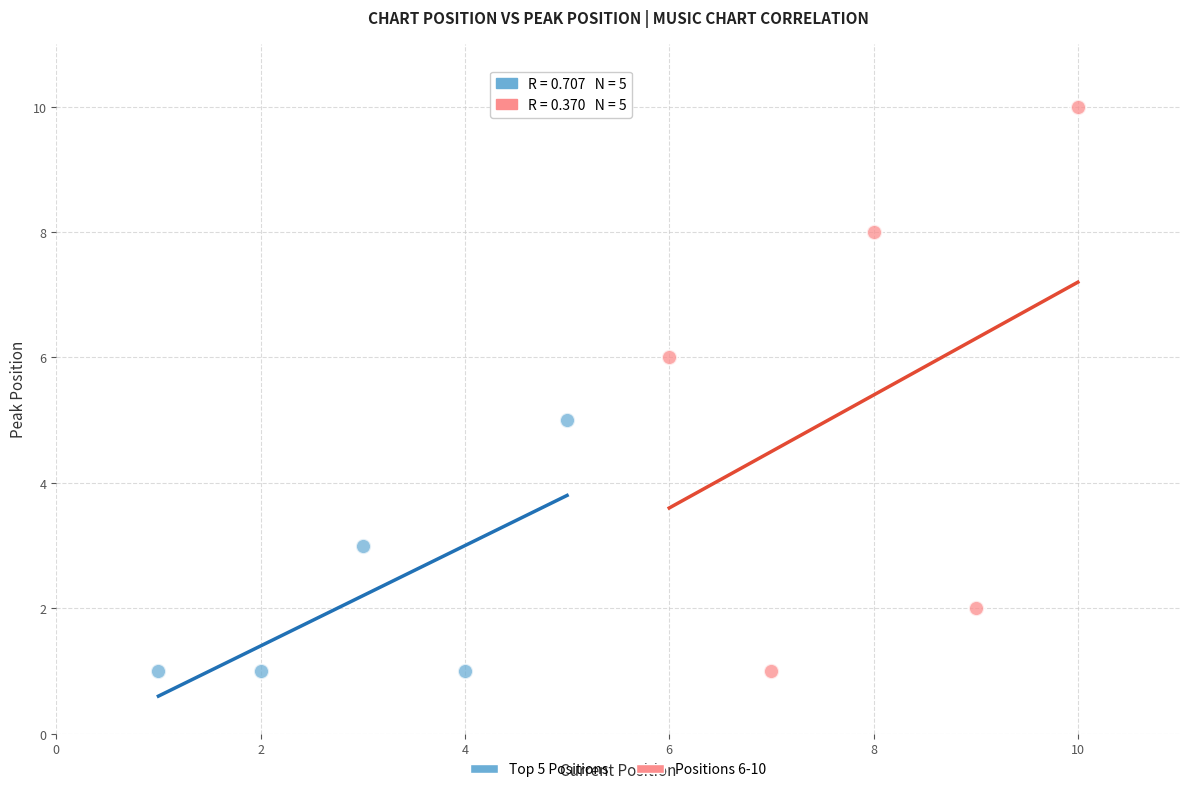

Which series contains the highest Y value?

Positions 6-10